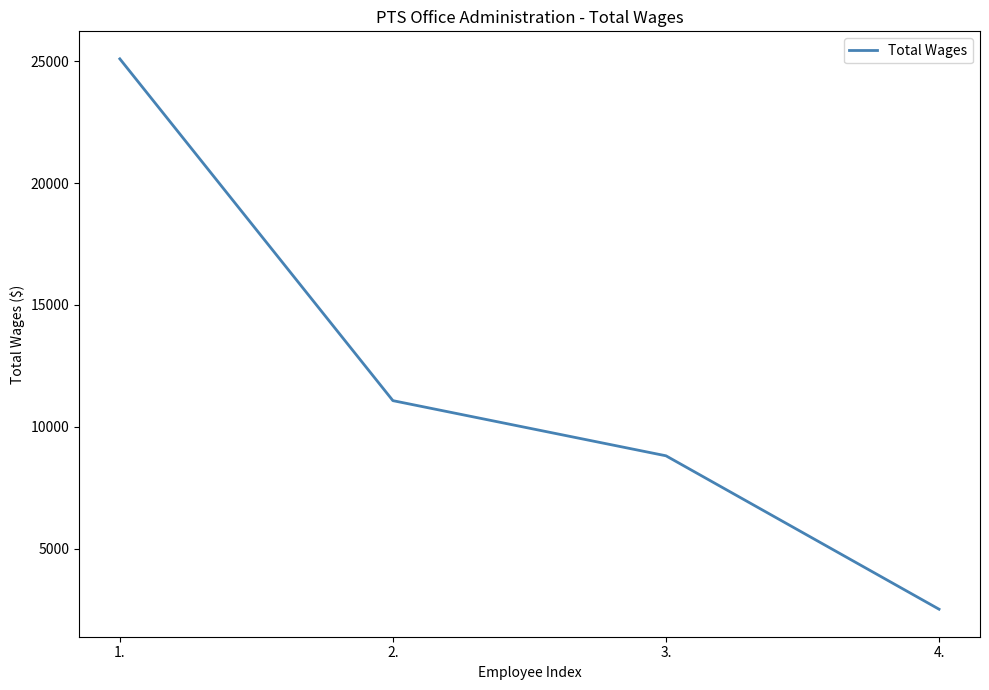

What is the sum of the values at 3. and 2.?

19885